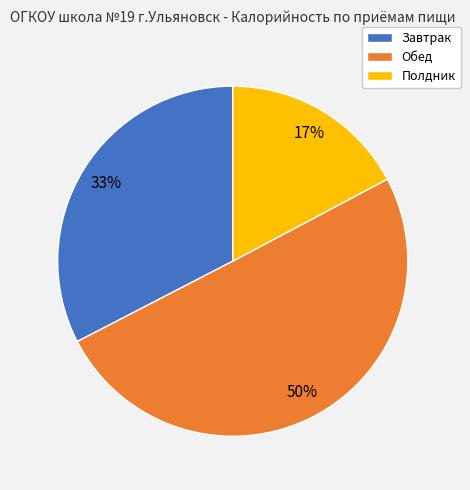

Approximately how many times larger is the value at Полдник compared to Завтрак?

0.5